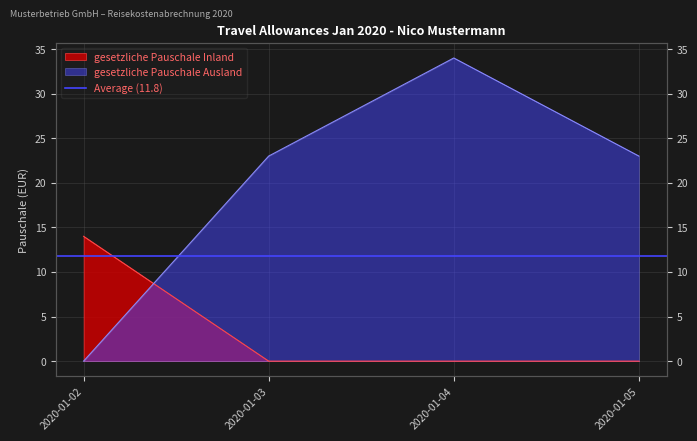

What is the average value of the gesetzliche Pauschale Ausland series?

20